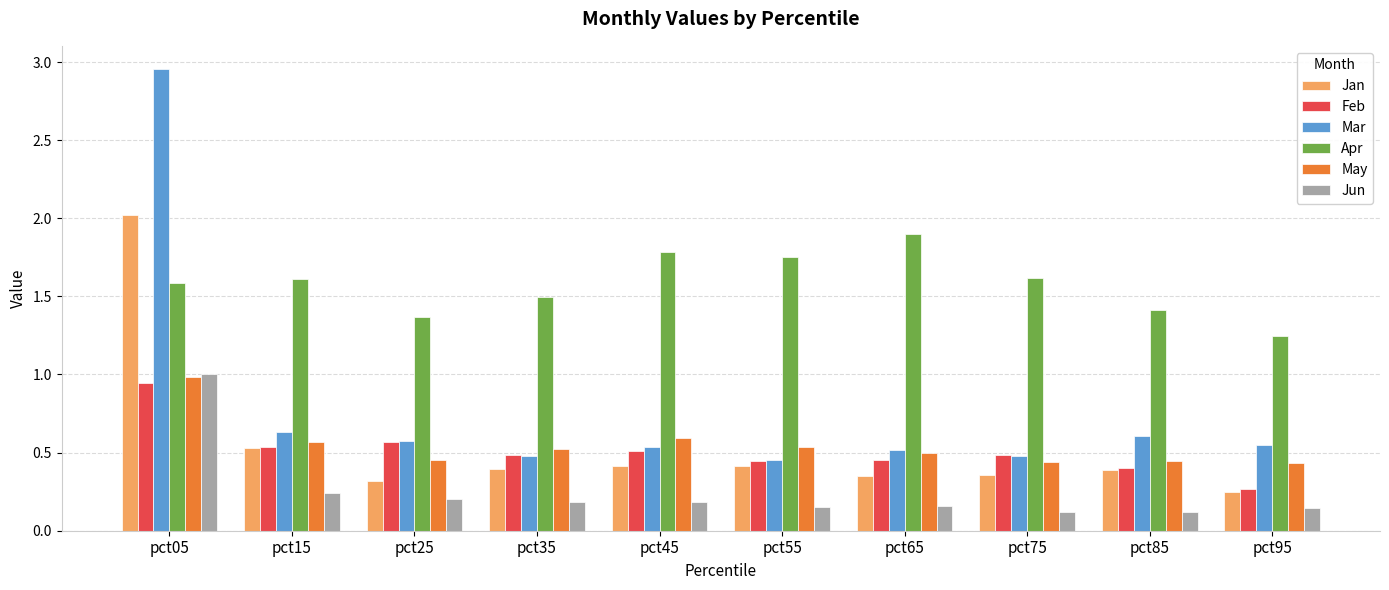

Are the bars horizontal?

No